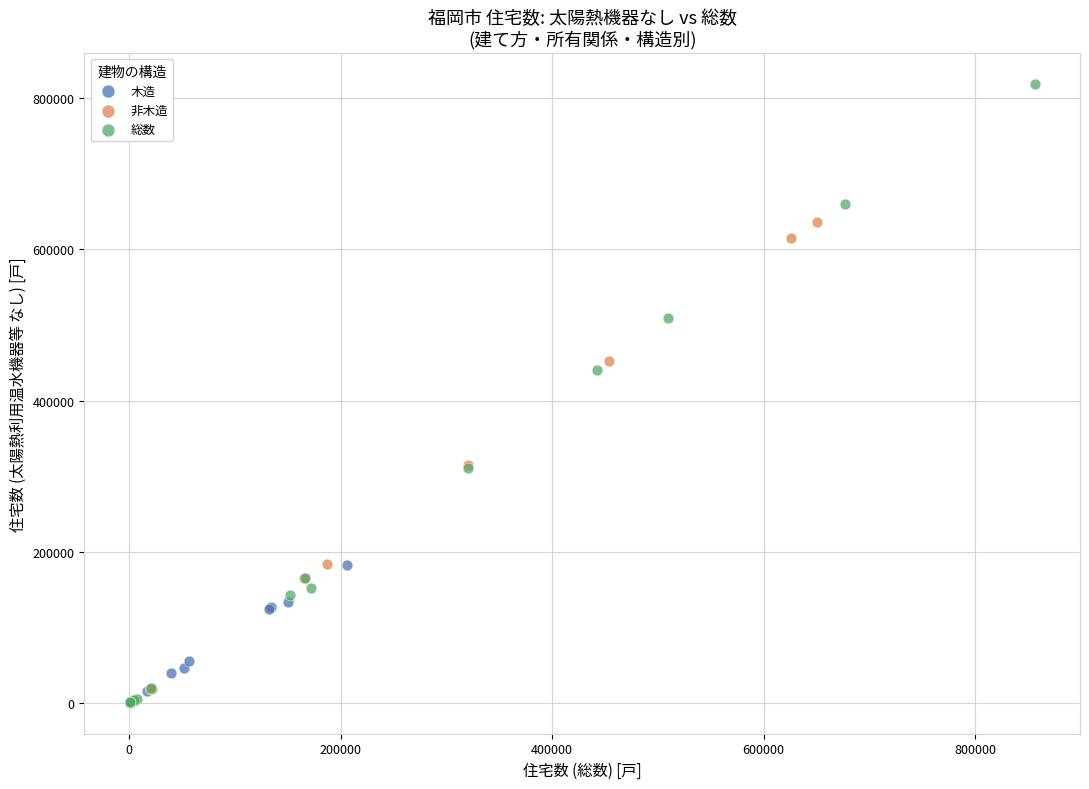

Which series has the widest spread of Y values?

総数